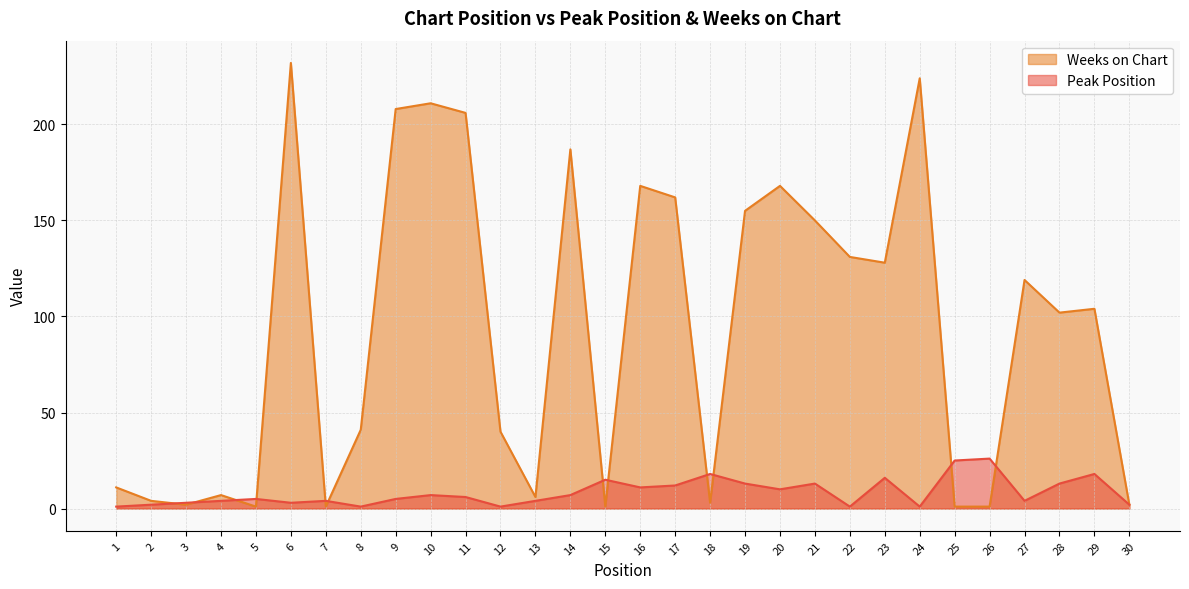

How many lines are shown in the chart?

2